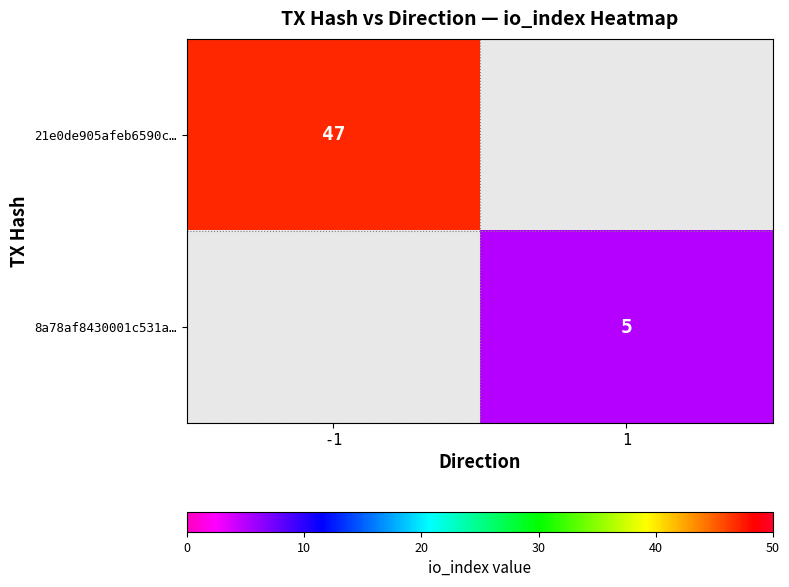

At how many categories does at least one series exceed 27?

1